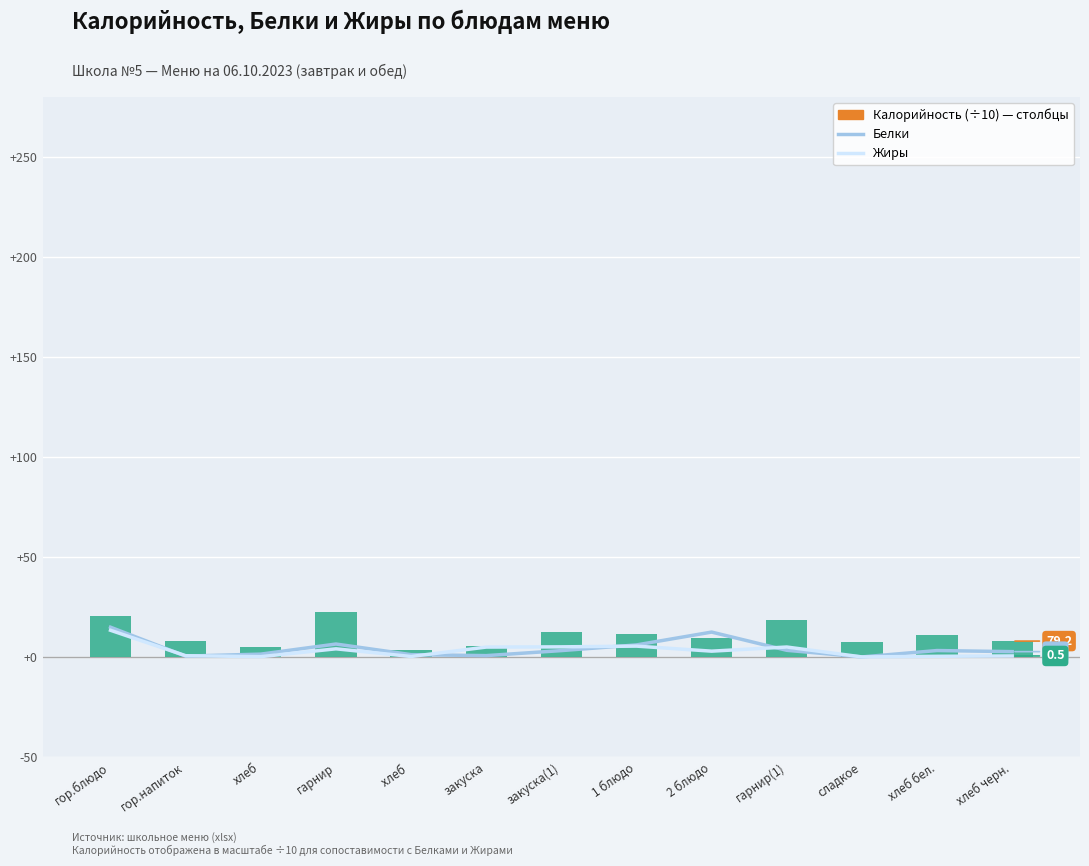

Reading left to right, what are all the values shown in this chart?

Белки: 14.8	0.4	1.4	6.5	1.1	0.7	3.2	6.0	12.4	3.3	0.0	3.2	2.6
Жиры: 13.3	0.6	0.1	4.0	0.2	4.9	5.0	5.4	2.9	5.0	0.0	0.3	0.5
Калорийность (÷10): 20.3	7.9	4.8	22.4	3.6	5.7	12.3	11.6	9.4	18.6	7.7	10.8	7.9